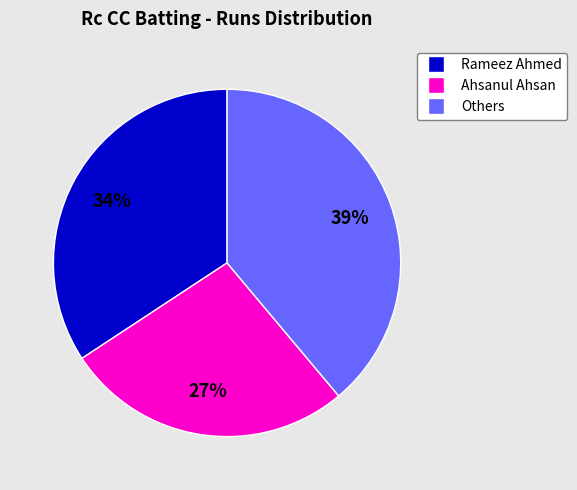

To the nearest percent, what is the difference between the largest and smallest slice percentages?

12%